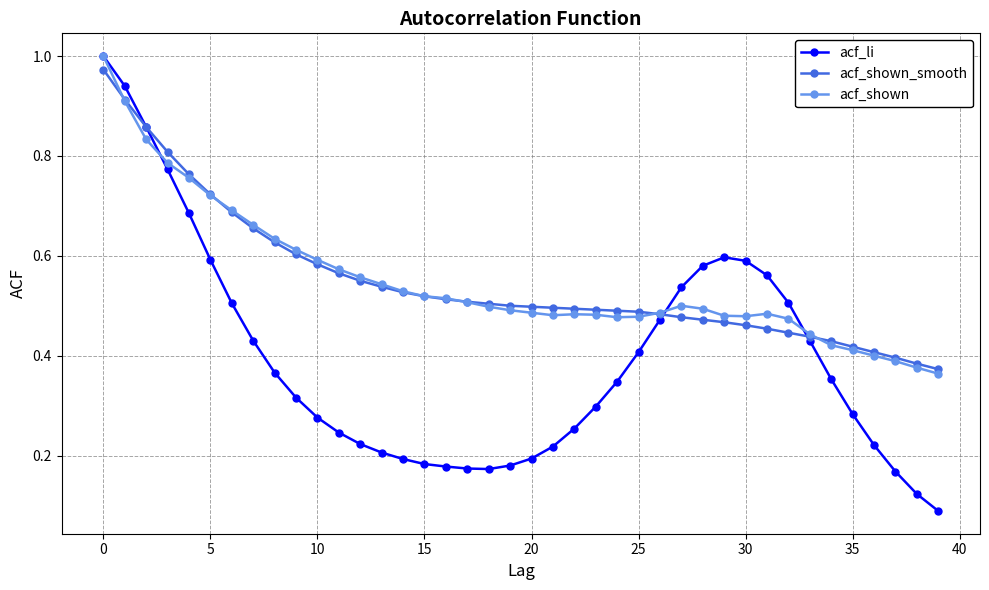

Which series has the widest spread of values?

acf_li